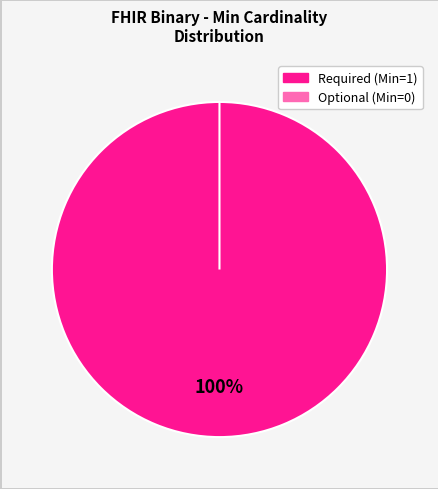

Does Binary account for over 50% of the chart?

No